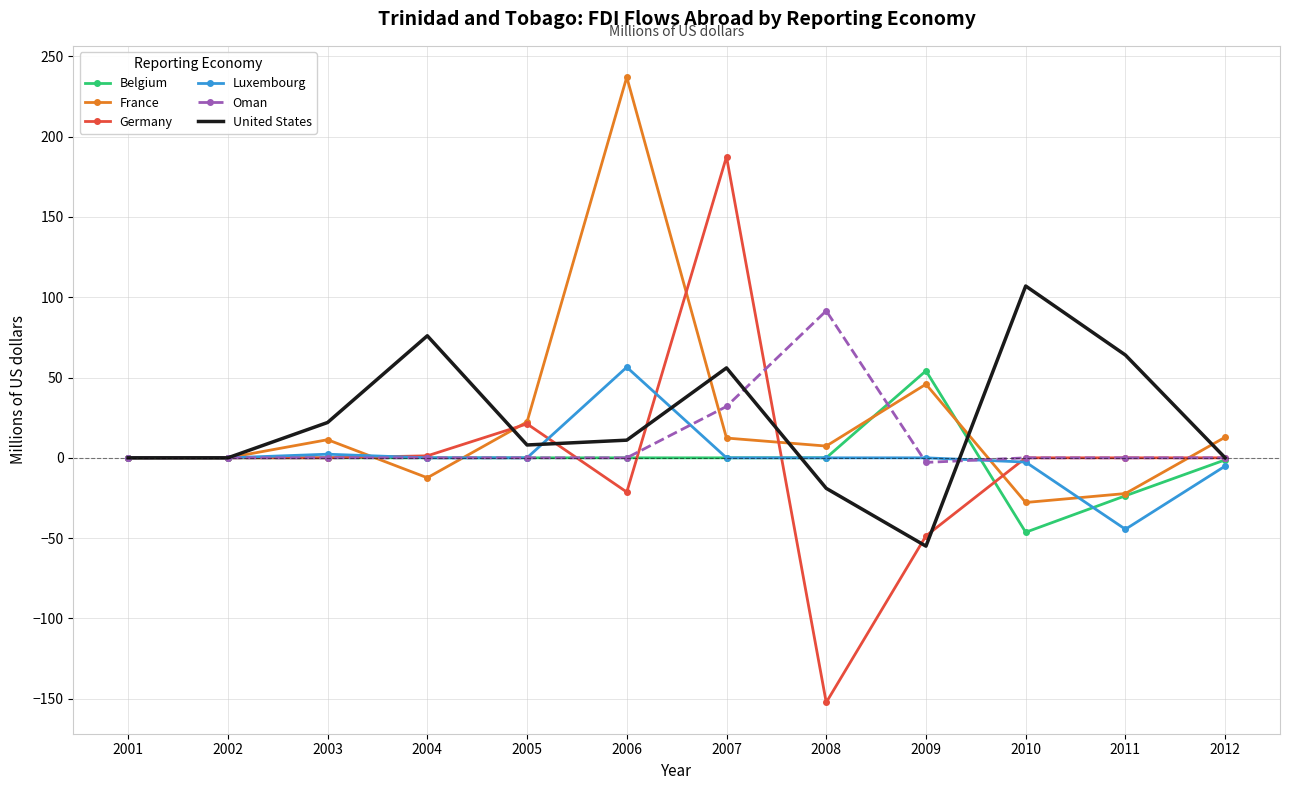

Is the value of Germany at 2006 greater than the value of Luxembourg at 2012?

No